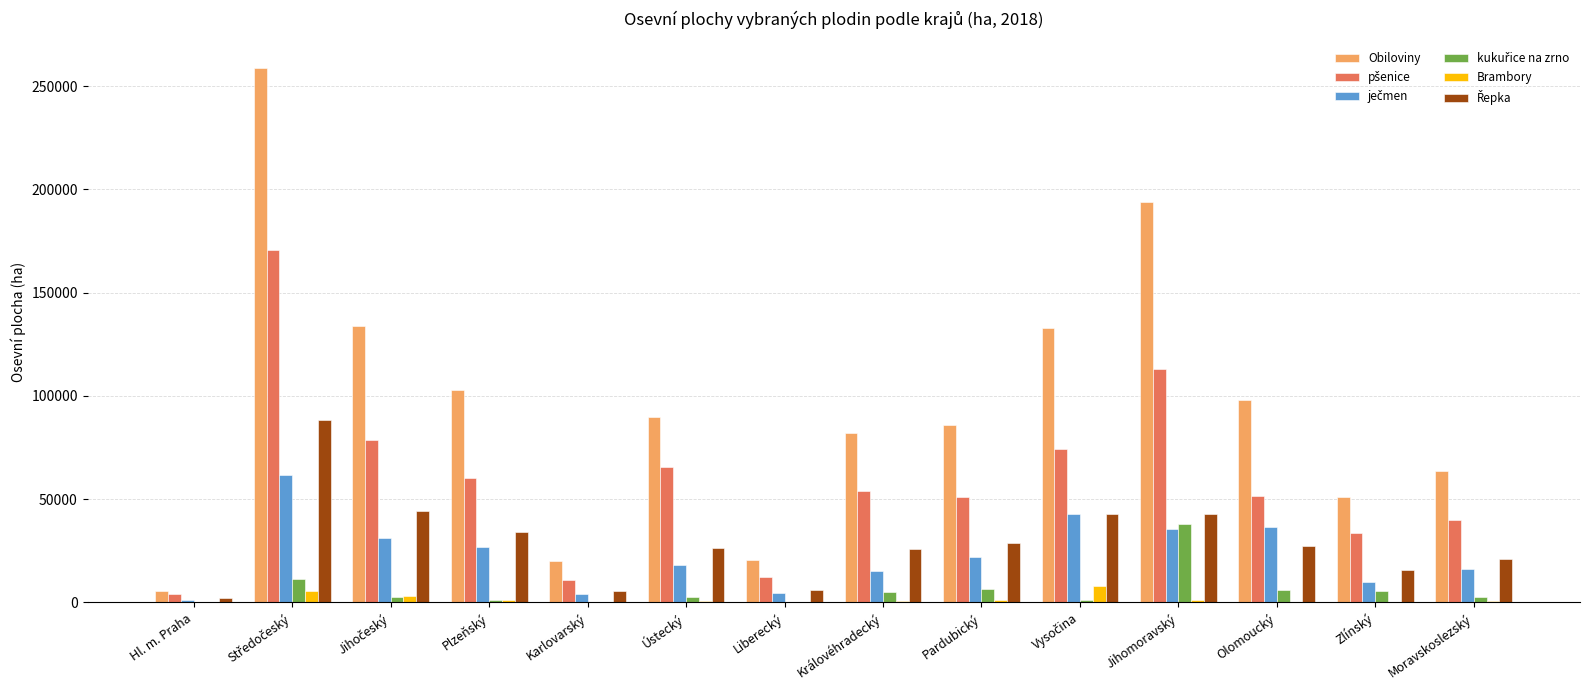

Which series has the largest total across all categories?

Obiloviny